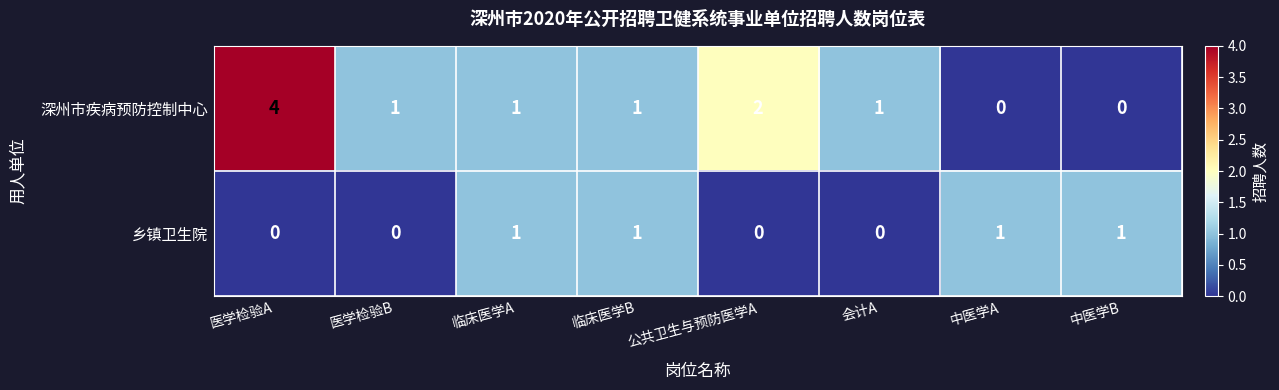

Count the 乡镇卫生院 values in the range 0 to 1.

8